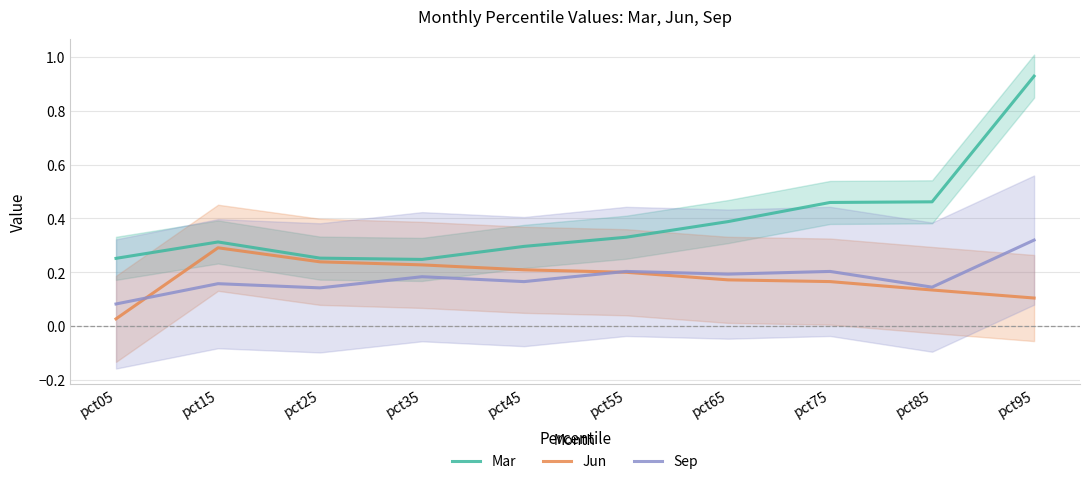

True or false: Sep has a value of 0.1 at pct25.

True